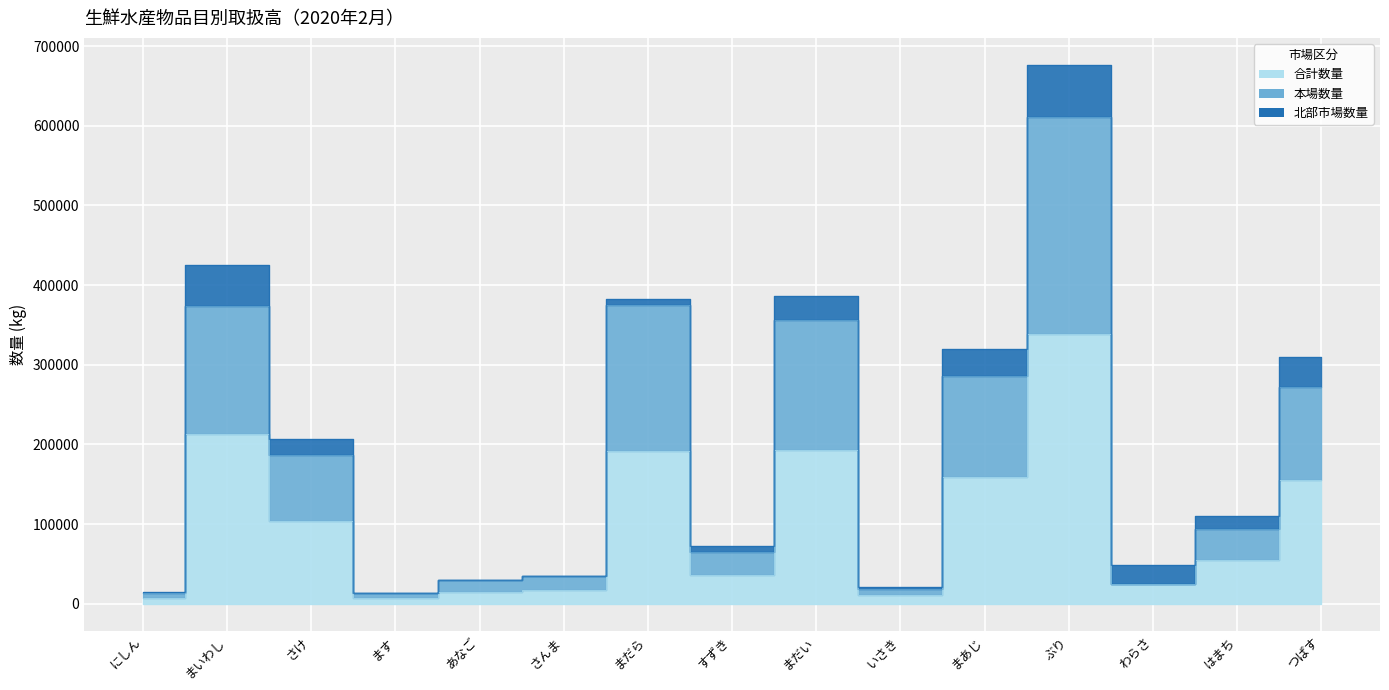

What value does the 本場数量 series have at さけ?

186749